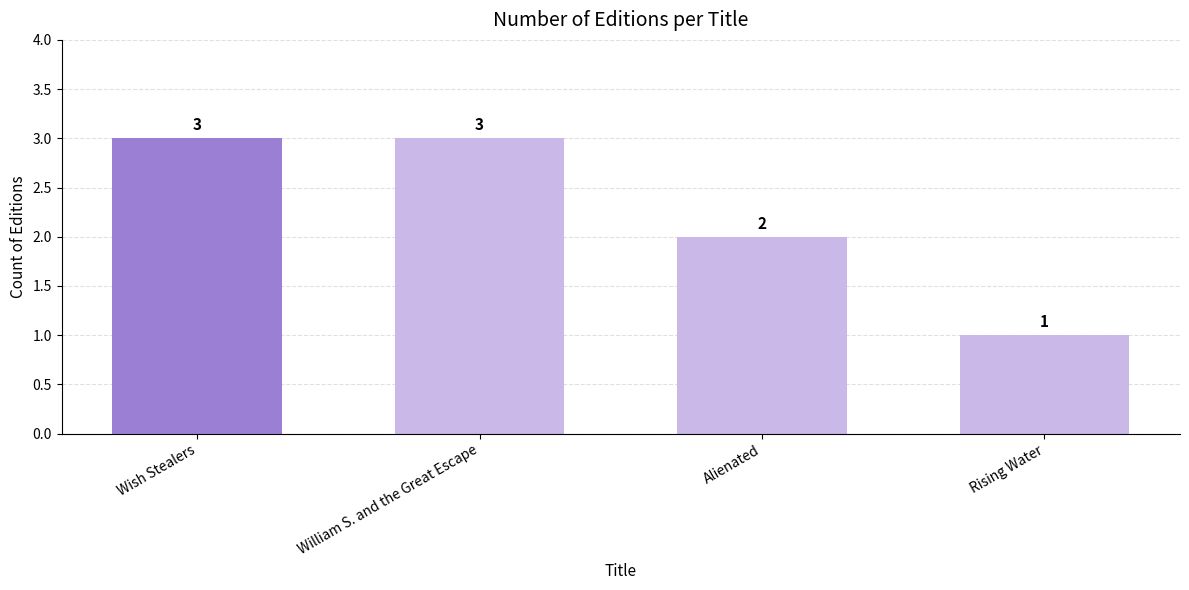

What is the sum of all values?

9